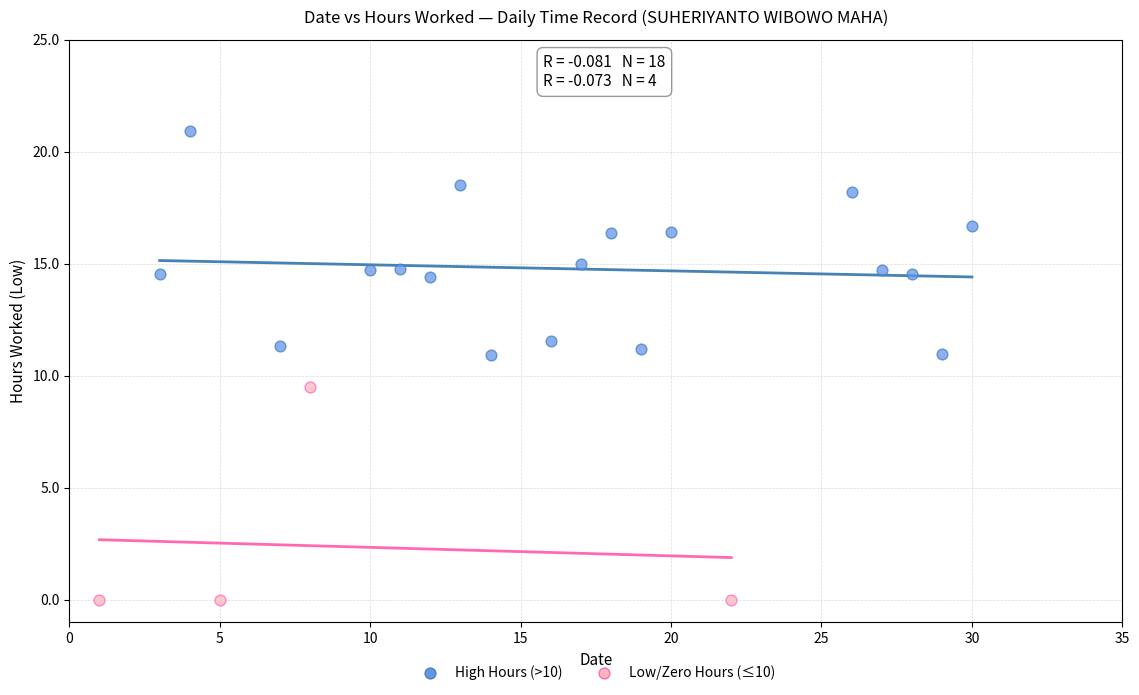

Which series contains the highest Y value?

High Hours (>10)